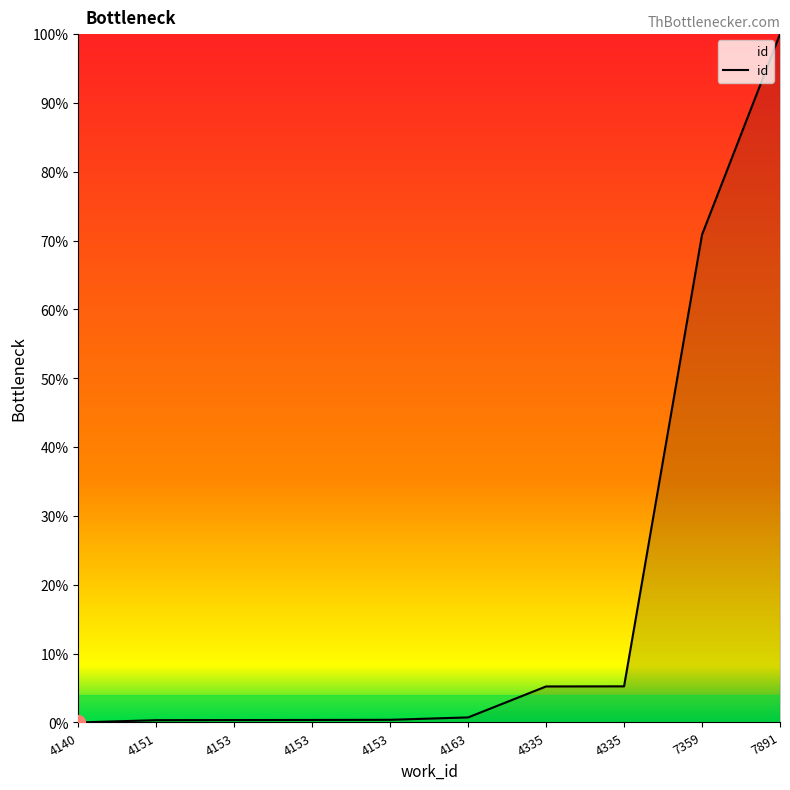

Reading left to right, extract all data points from this chart.

0.0	0.3	0.3	0.4	0.4	0.7	5.2	5.2	70.9	100.0